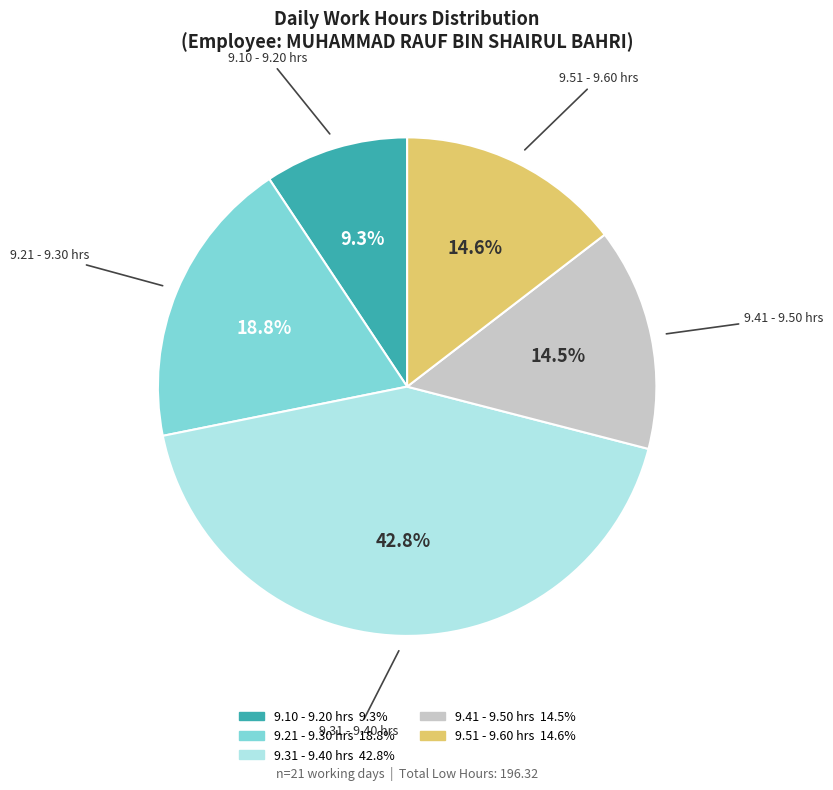

Does any single category account for the majority?

No